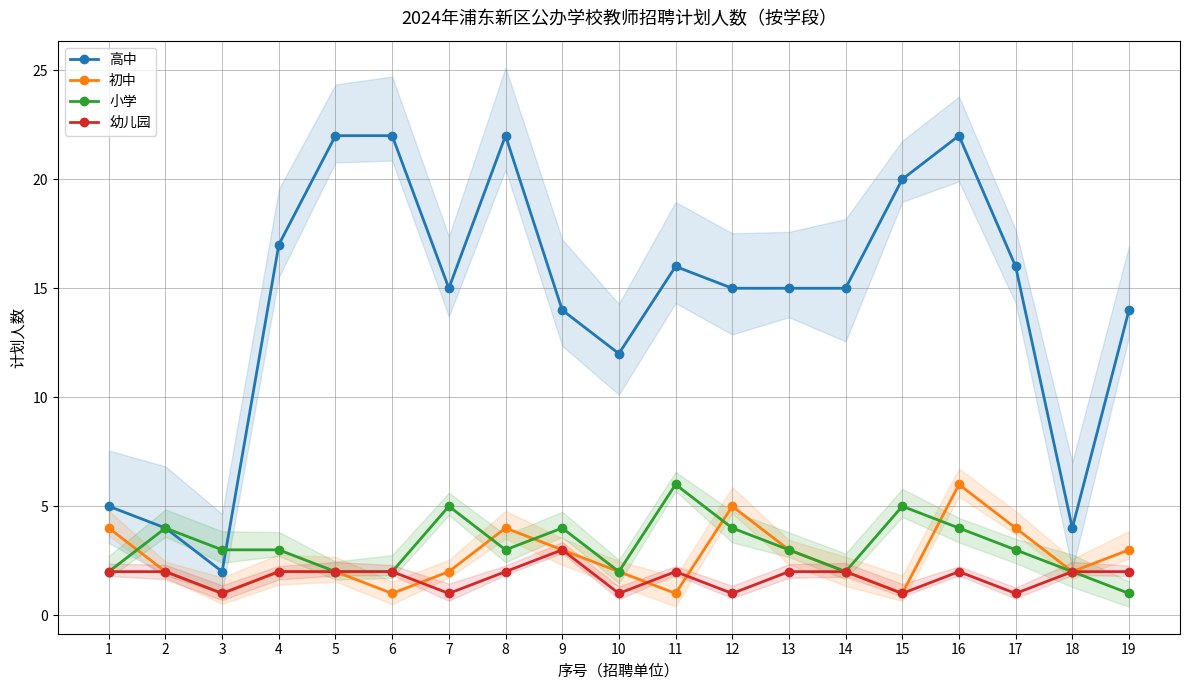

Rank the categories by 小学 value from highest to lowest.

11, 7, 15, 2, 9, 12, 16, 3, 4, 8, 13, 17, 1, 5, 6, 10, 14, 18, 19